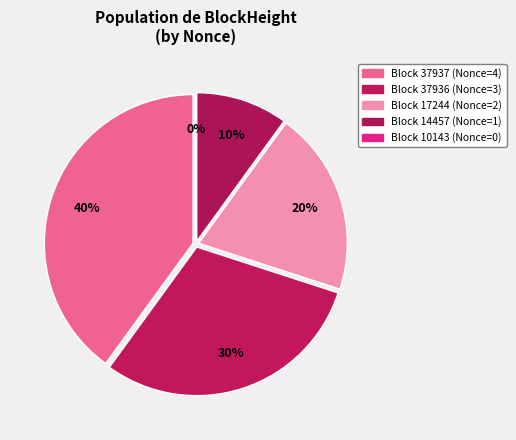

To the nearest percent, what is the combined percentage of 37937 and 37936?

70%